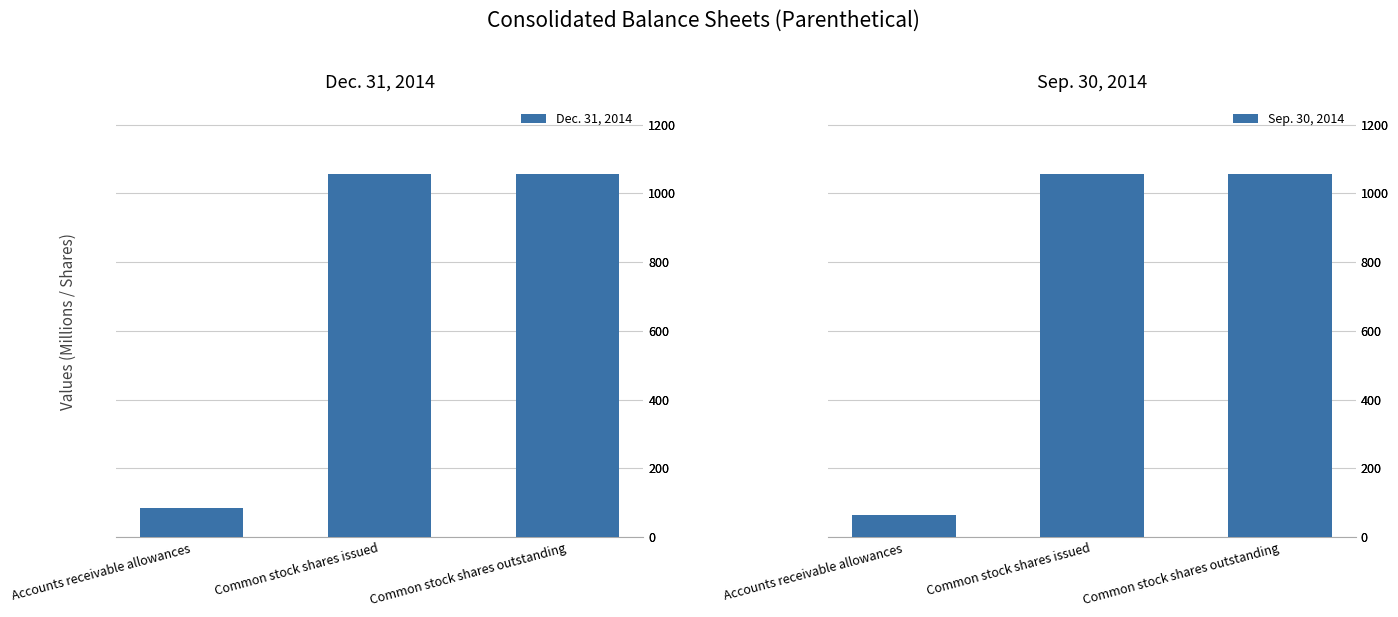

What is the difference between the maximum and minimum values in the Dec. 31, 2014 series?

969